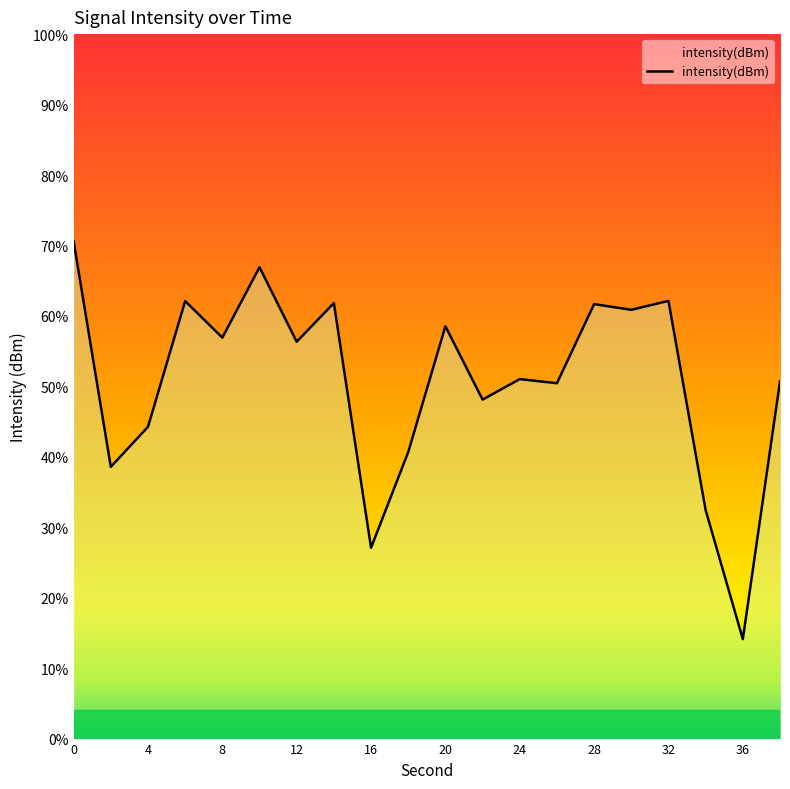

Rank the categories by value from lowest to highest.

36, 16, 34, 2, 18, 4, 22, 26, 38, 24, 12, 8, 20, 30, 28, 14, 6, 32, 10, 0